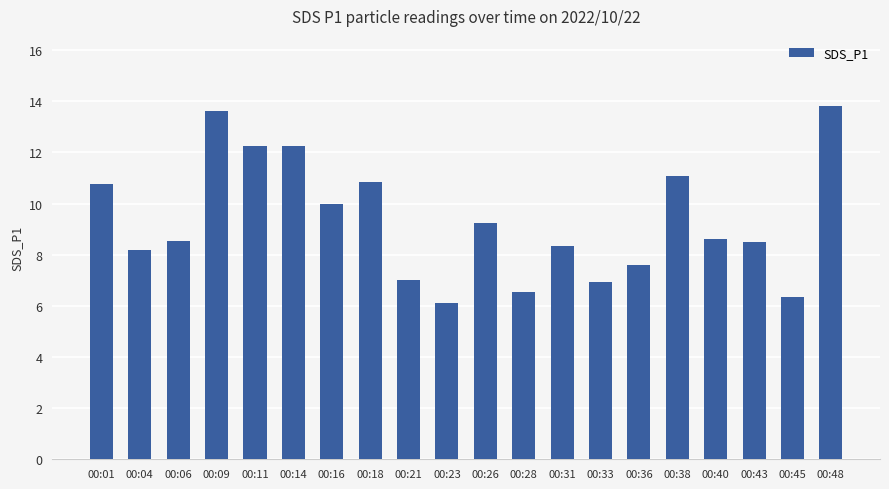

True or false: the data shows 8.2 at 00:04.

True